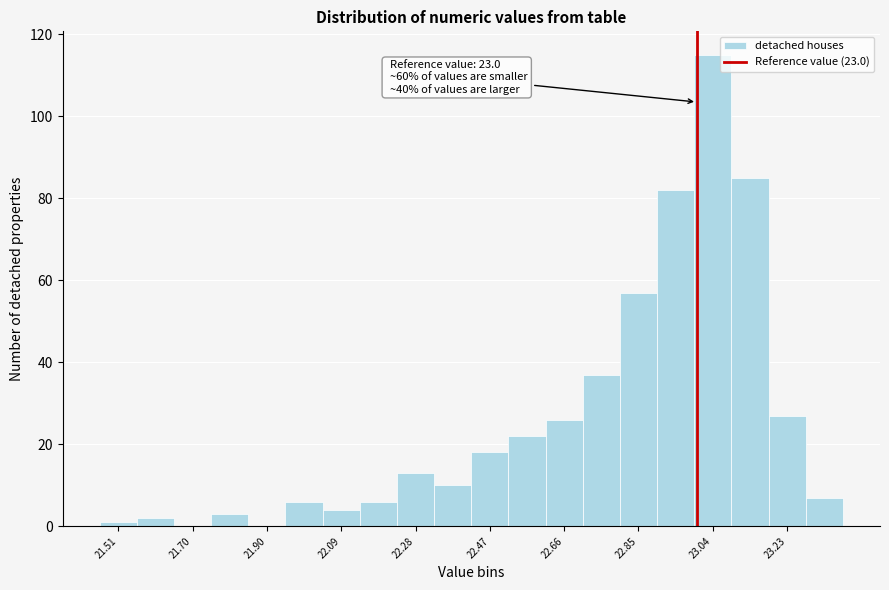

Over which range of the x-axis is the bar tallest?

23.00 to 23.08